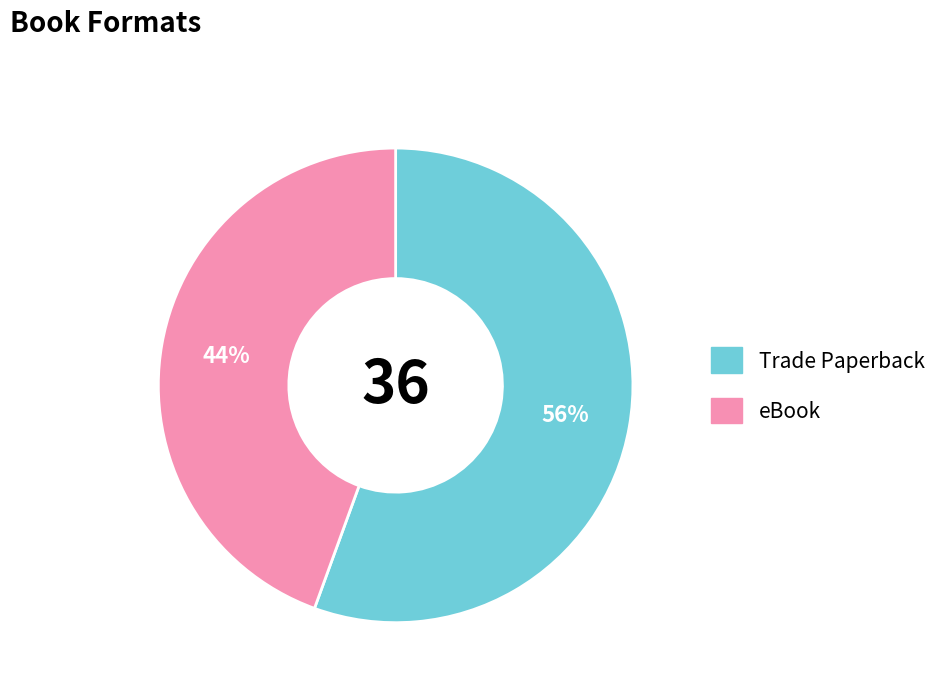

Rank the categories by value from highest to lowest.

Trade Paperback, eBook